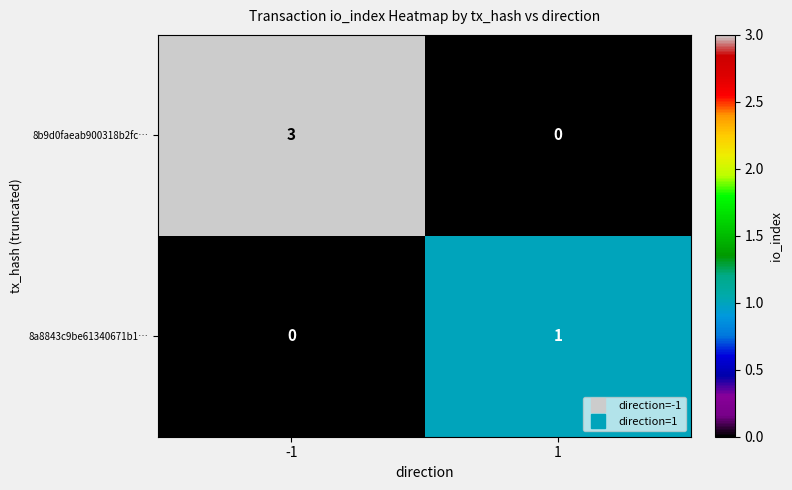

Is it true that 8a8843c9be61340671b1… equals 0 at 1?

False